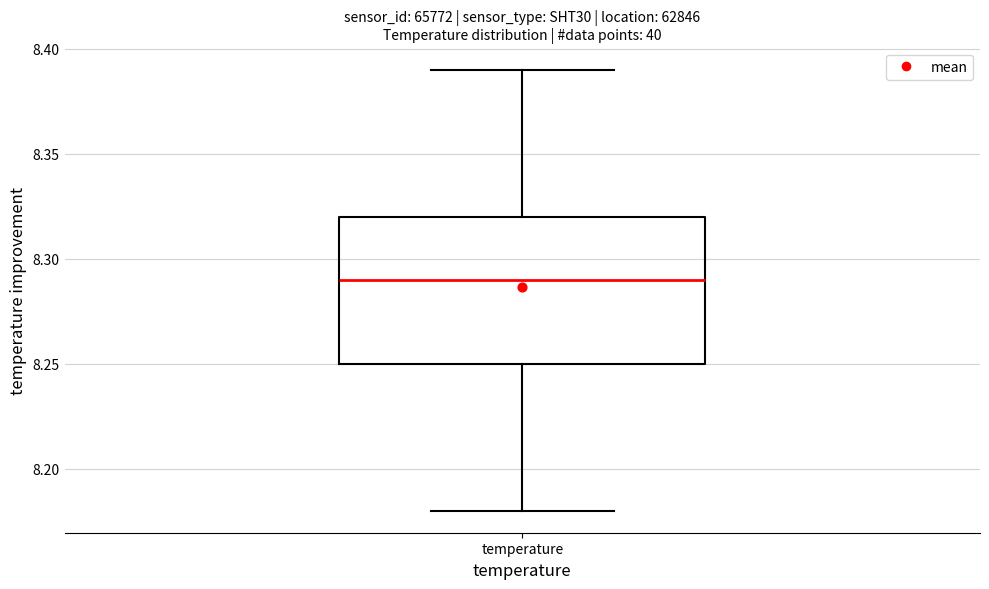

Transcribe this box plot: give where the median line is, the range the box spans, and where the two whiskers end, as read against the y-axis. The values are not printed on the chart, so give them approximately, as read against the axis.

median 8.29, box 8.25 to 8.32, whiskers 8.18 to 8.39